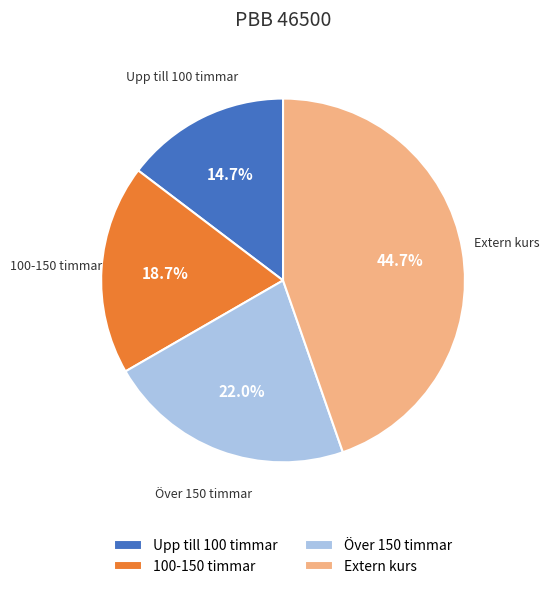

Is it true that Över 150 timmar is 15% of the pie?

False